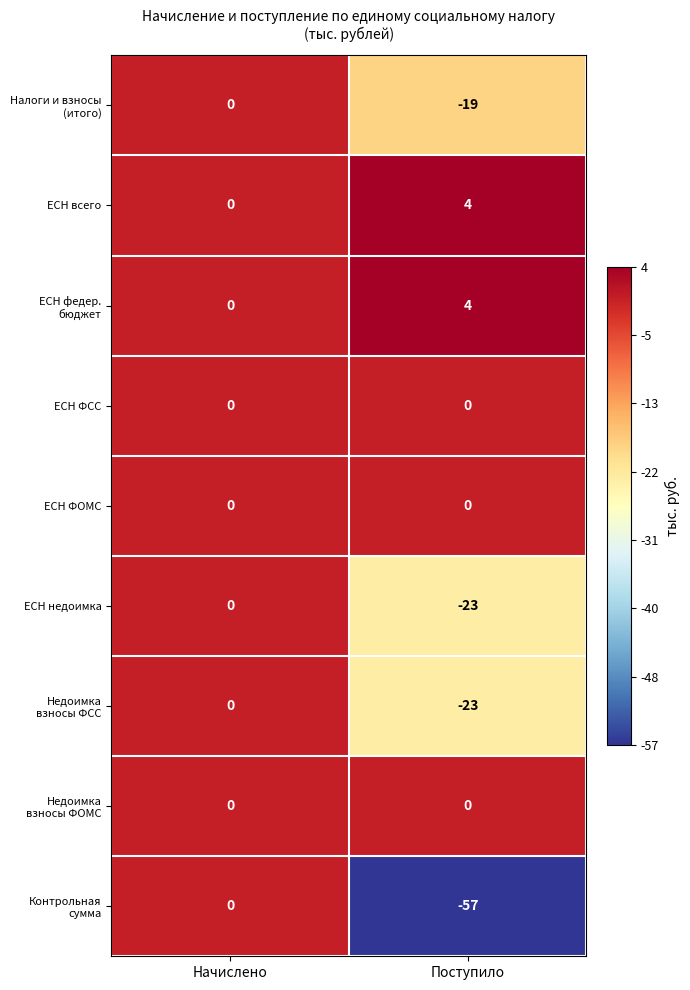

Rank the categories by ЕСН всего value from lowest to highest.

Начислено, Поступило